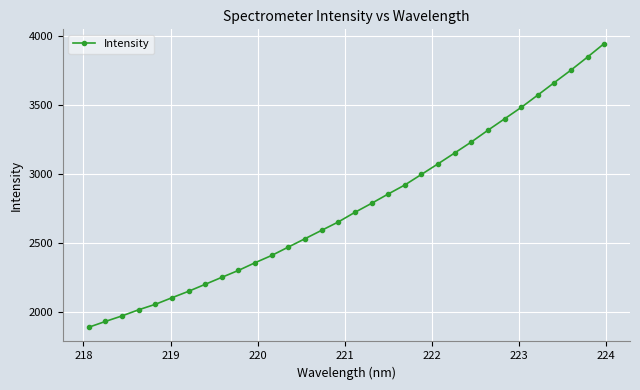

How many values are below 2723?

16